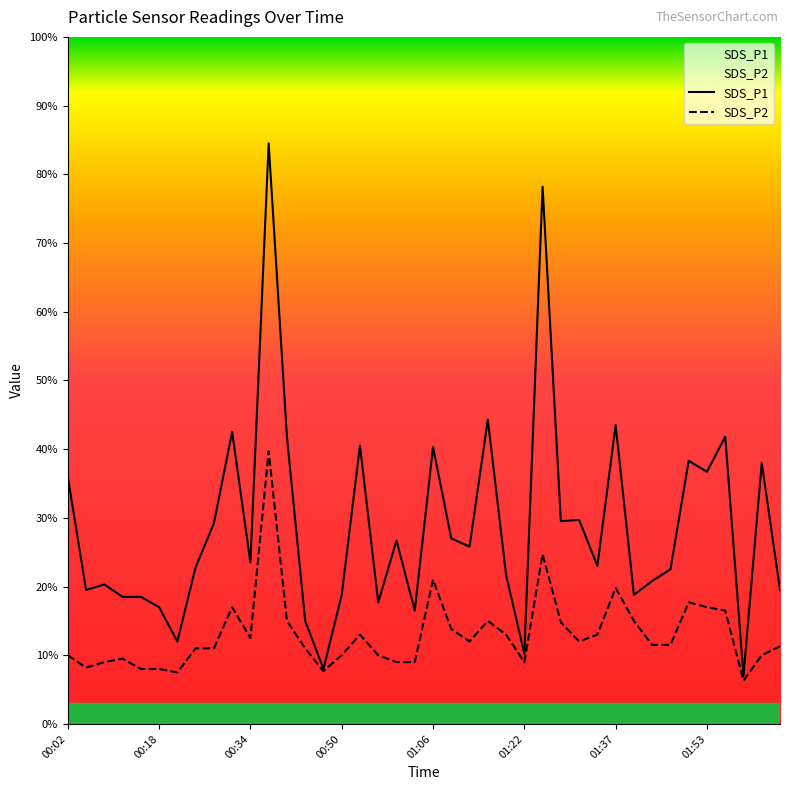

Does the chart display data point markers on the line(s)?

No